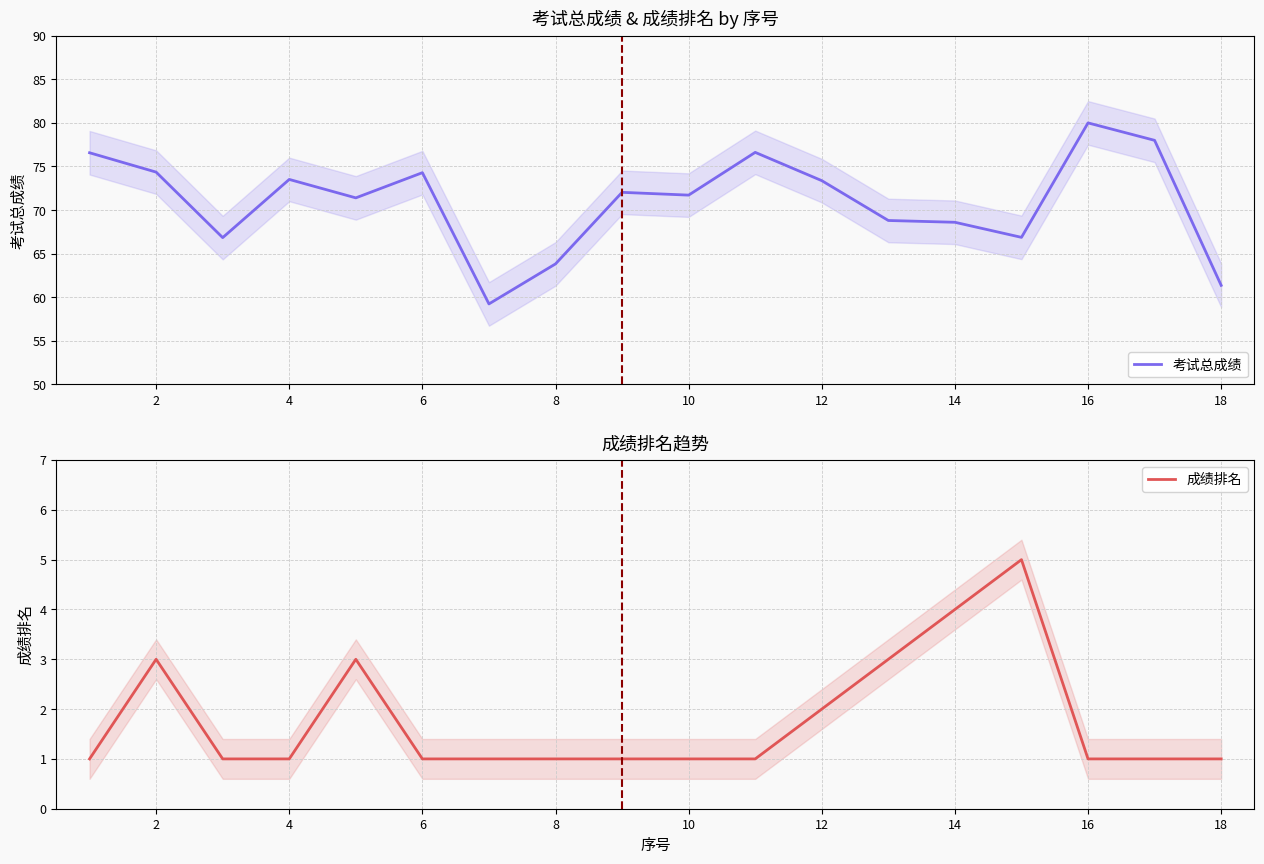

Which has a higher value, 16 or 4?

16